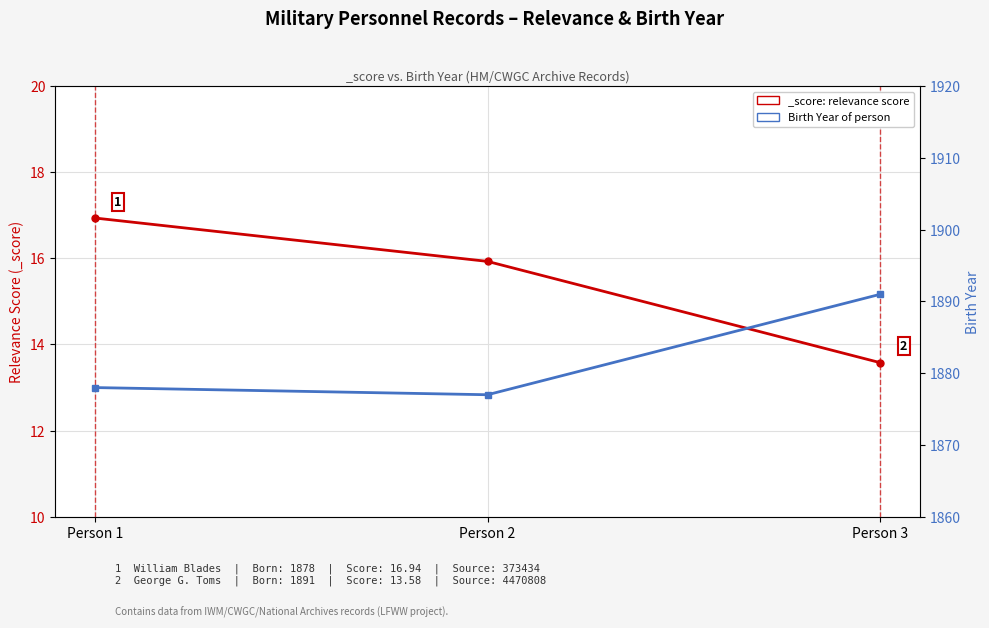

Where does the data first go above 1878?

Person 3